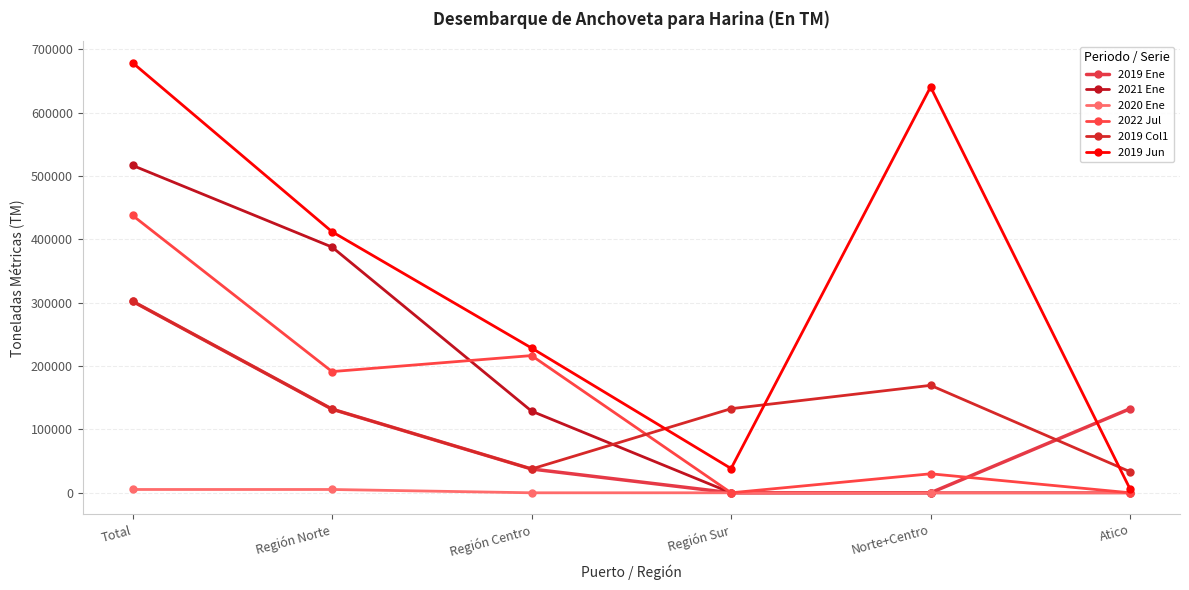

What is the spread (max minus min) of values at Región Centro?

228621.1